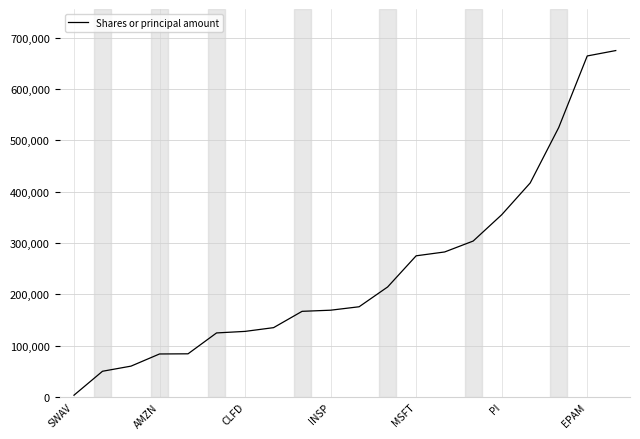

Does the chart display data point markers on the line(s)?

No